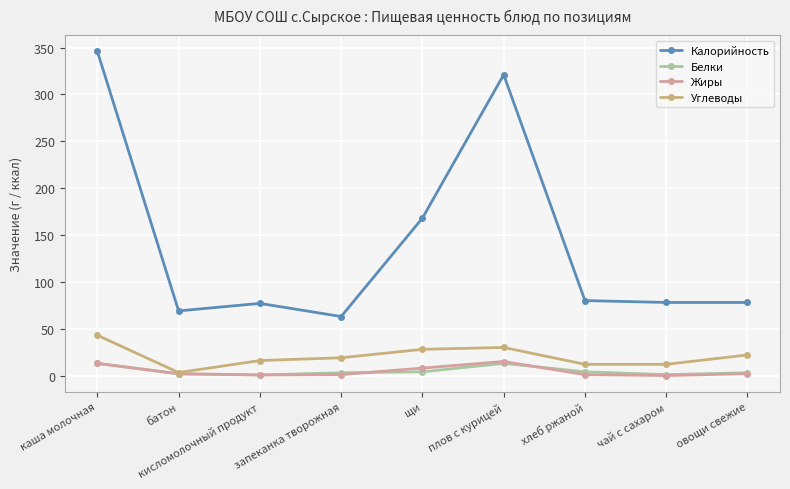

True or false: Жиры has more than 0 points higher than both neighbors.

True